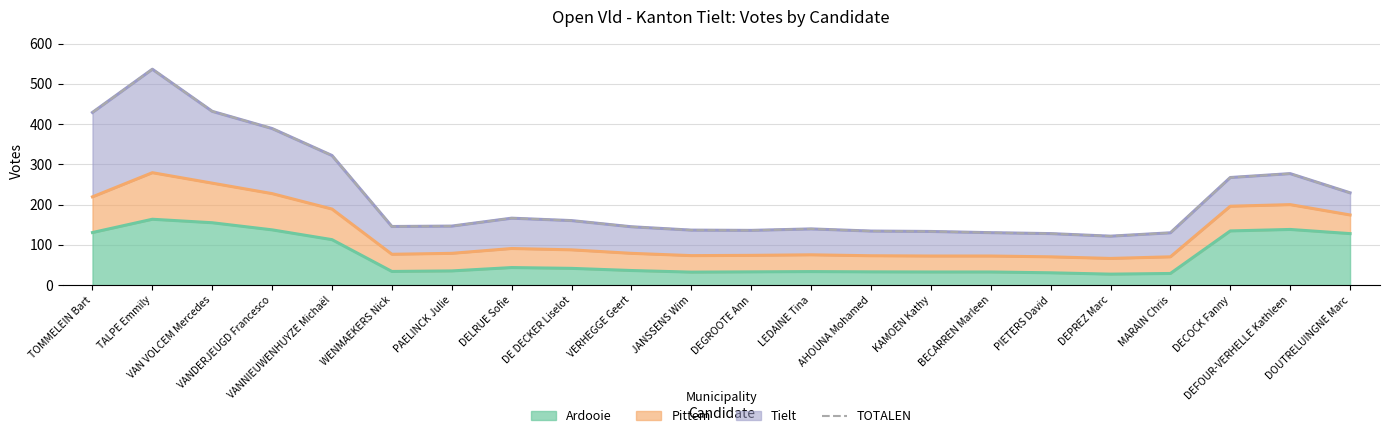

Rank the categories by value from highest to lowest.

TALPE Emmily, VAN VOLCEM Mercedes, TOMMELEIN Bart, VANDERJEUGD Francesco, VANNIEUWENHUYZE Michaël, DEFOUR-VERHELLE Kathleen, DECOCK Fanny, DOUTRELUINGNE Marc, DELRUE Sofie, DE DECKER Liselot, PAELINCK Julie, WENMAEKERS Nick, VERHEGGE Geert, LEDAINE Tina, JANSSENS Wim, DEGROOTE Ann, AHOUNA Mohamed, KAMOEN Kathy, BECARREN Marleen, MARAIN Chris, PIETERS David, DEPREZ Marc